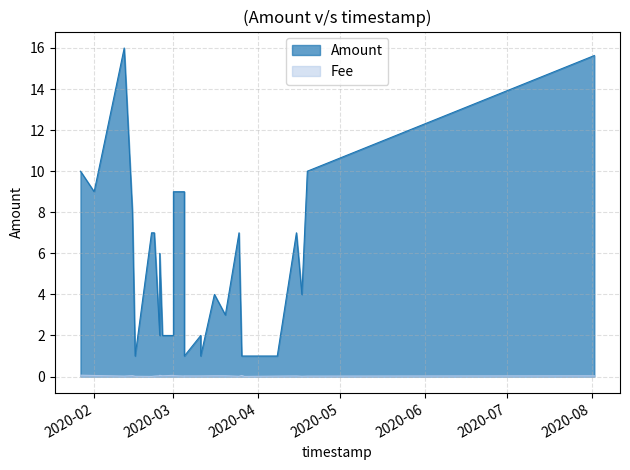

At which category does Fee reach its first local peak?

2020-02-15